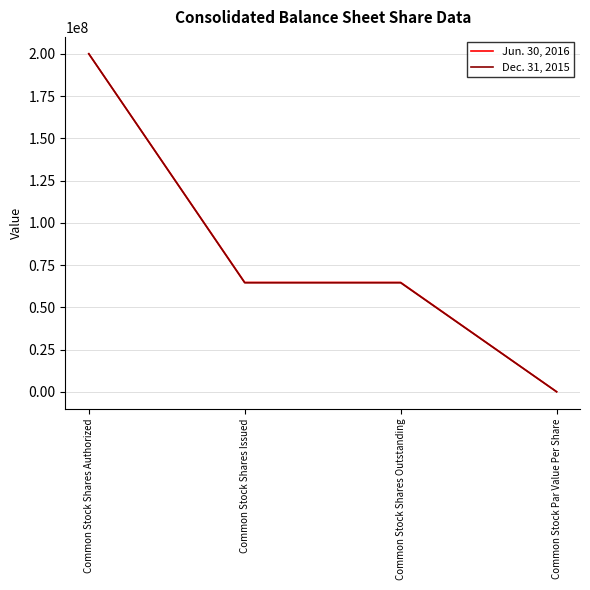

What is the lowest value of the Dec. 31, 2015 series?

1